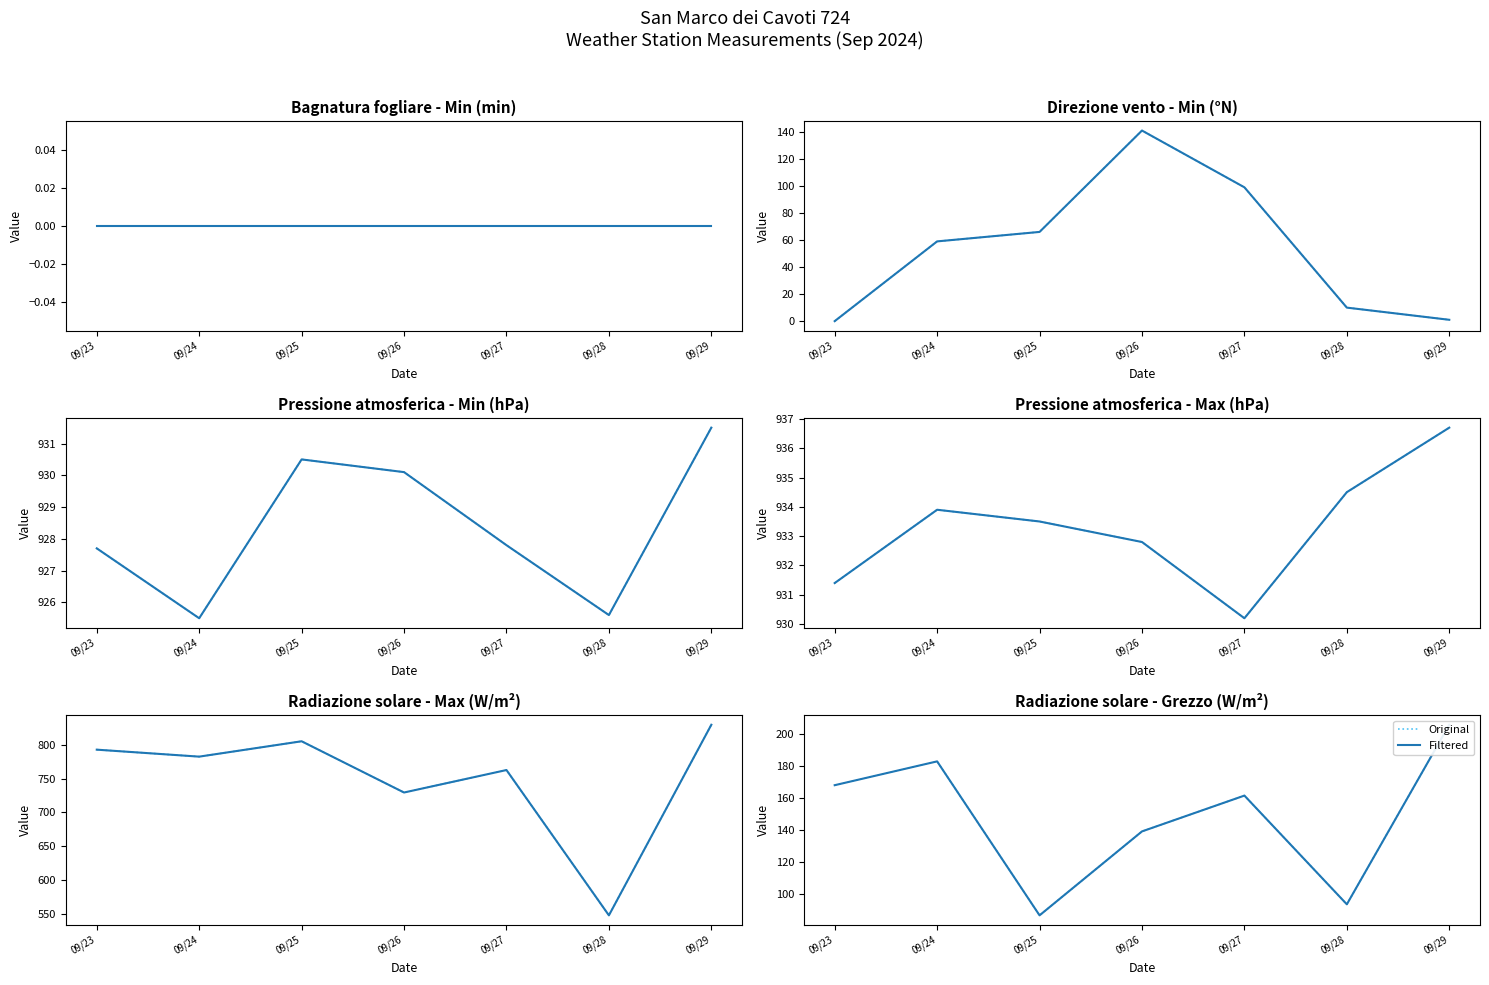

True or false: Filtered has more than 0 points higher than both neighbors.

True